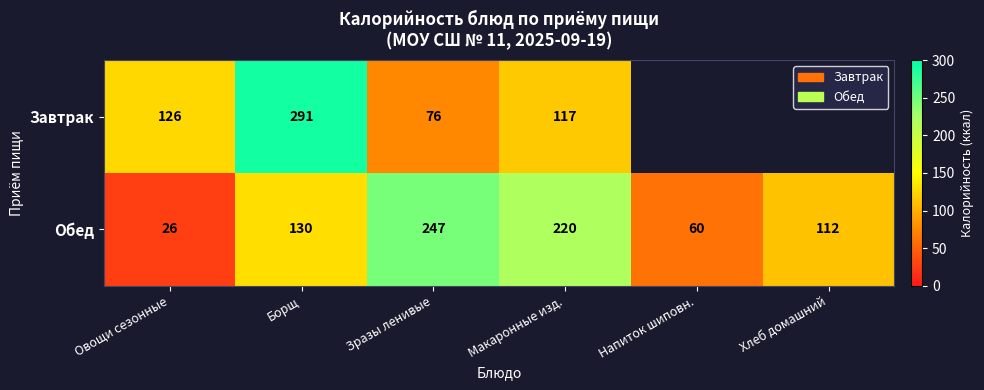

Which series has the largest total across all categories?

Обед